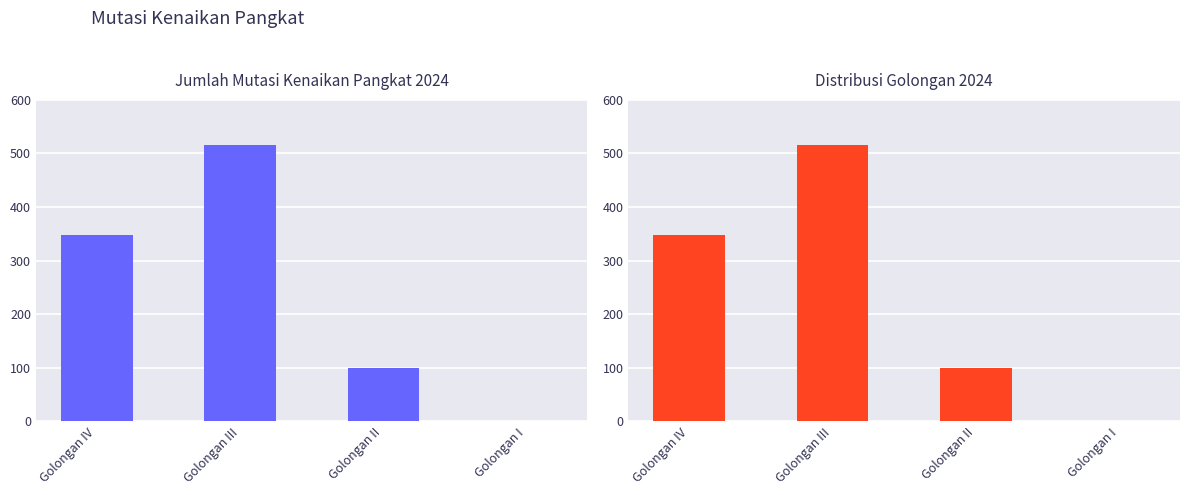

What is the label of the 4th bar from the left?

Golongan I